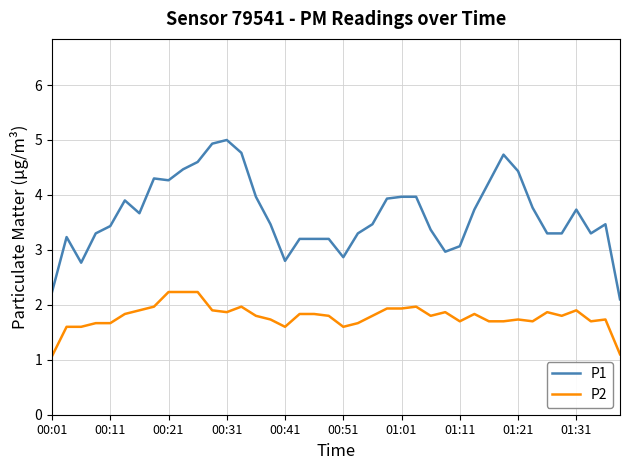

True or false: P2 and P1 intersect in this chart.

False